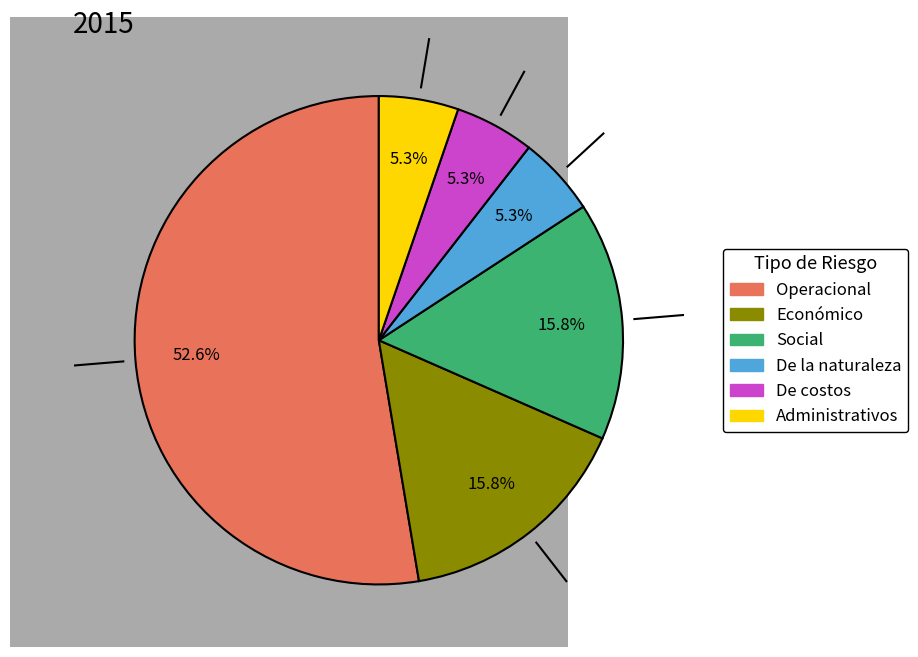

Is there a majority slice in this chart?

Yes